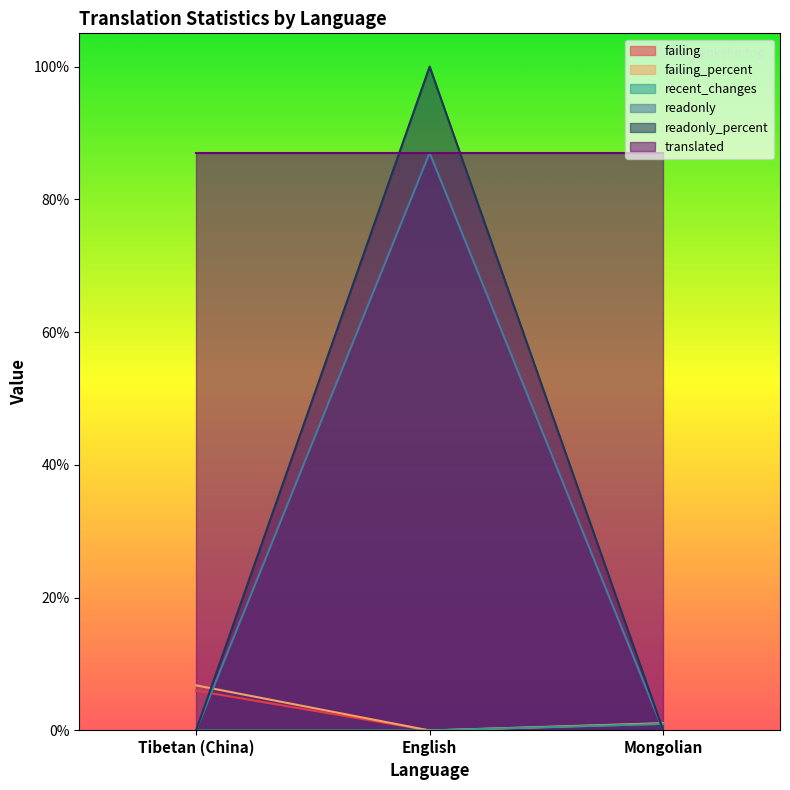

True or false: readonly_percent has a value of 0.0 at Mongolian.

True